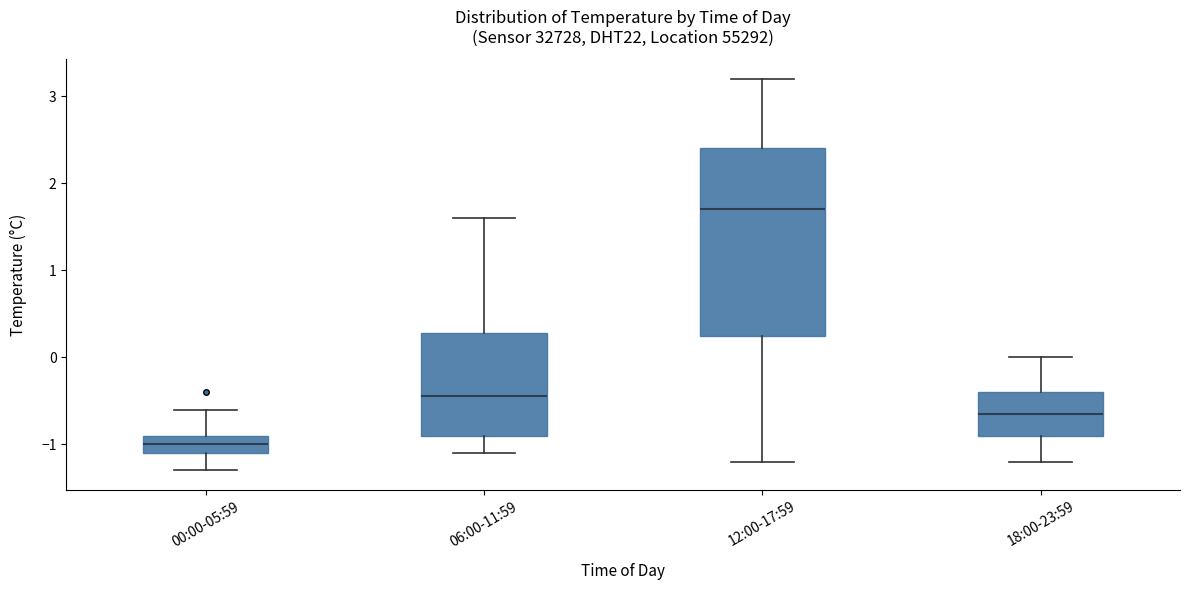

Which box's median line is the highest?

12:00-17:59